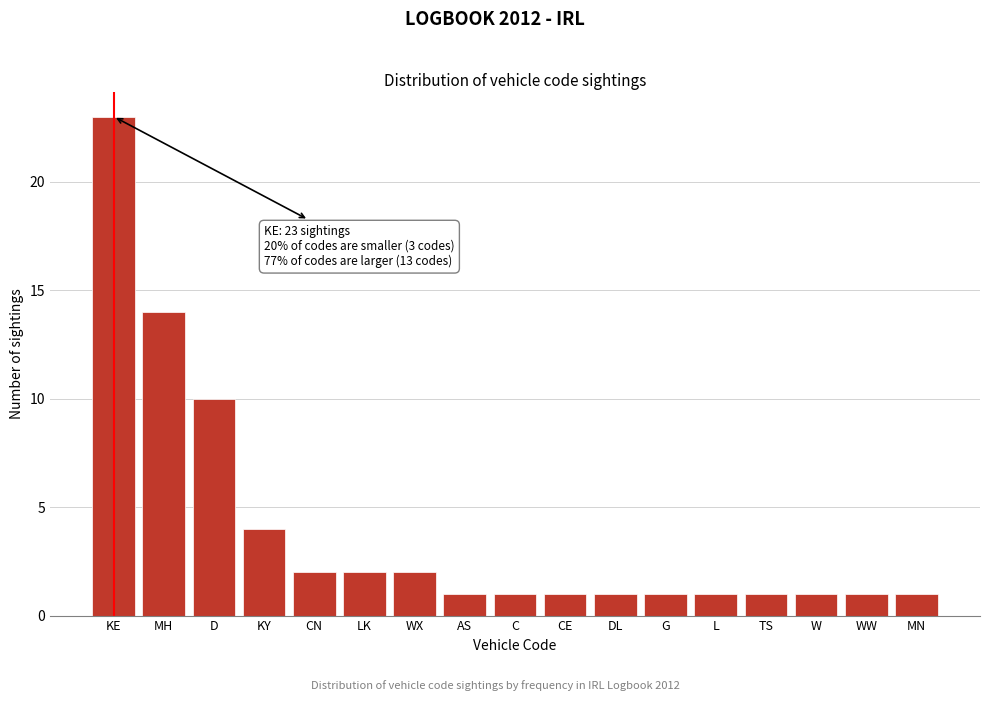

Reading left to right, extract all data points from this chart.

KE=23	MH=14	D=10	KY=4	CN=2	LK=2	WX=2	AS=1	C=1	CE=1	DL=1	G=1	L=1	TS=1	W=1	WW=1	MN=1